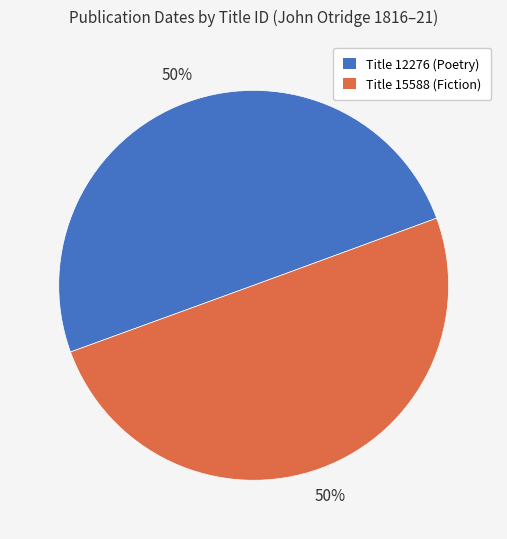

To the nearest percent, what is the average slice percentage?

50%